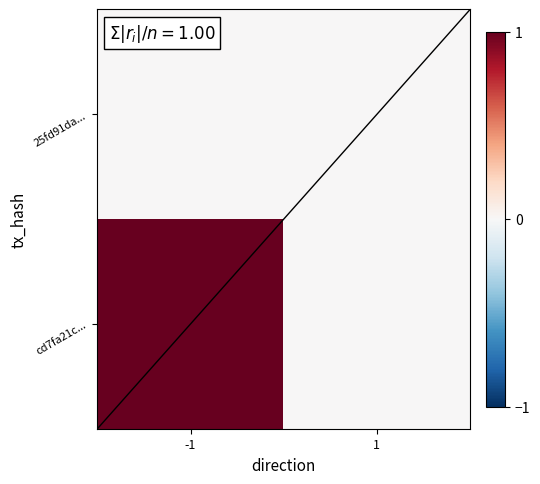

At which category is the sum across all series the highest?

-1